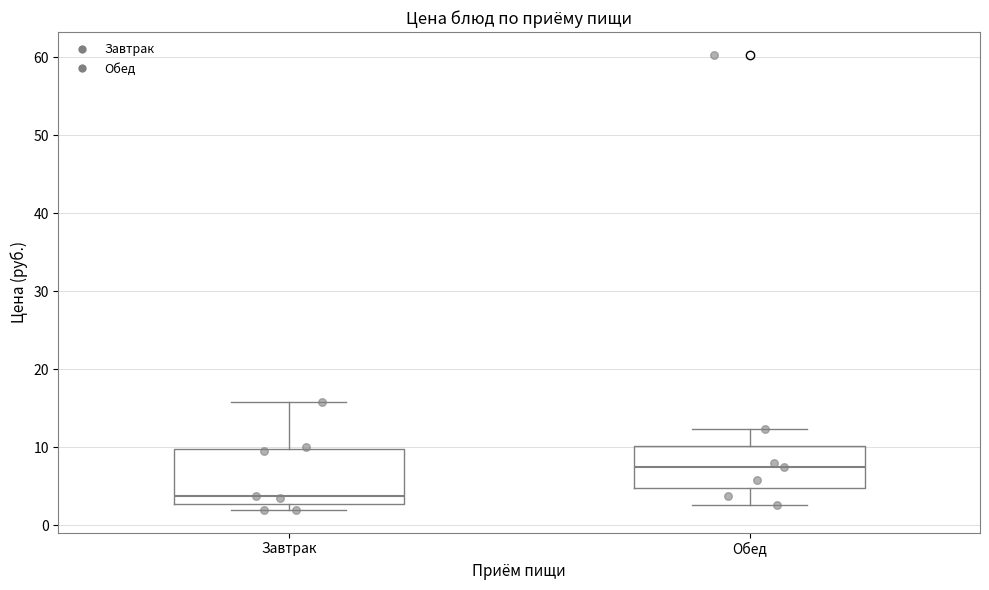

Which box is the tallest, from its lower edge to its upper edge?

Завтрак